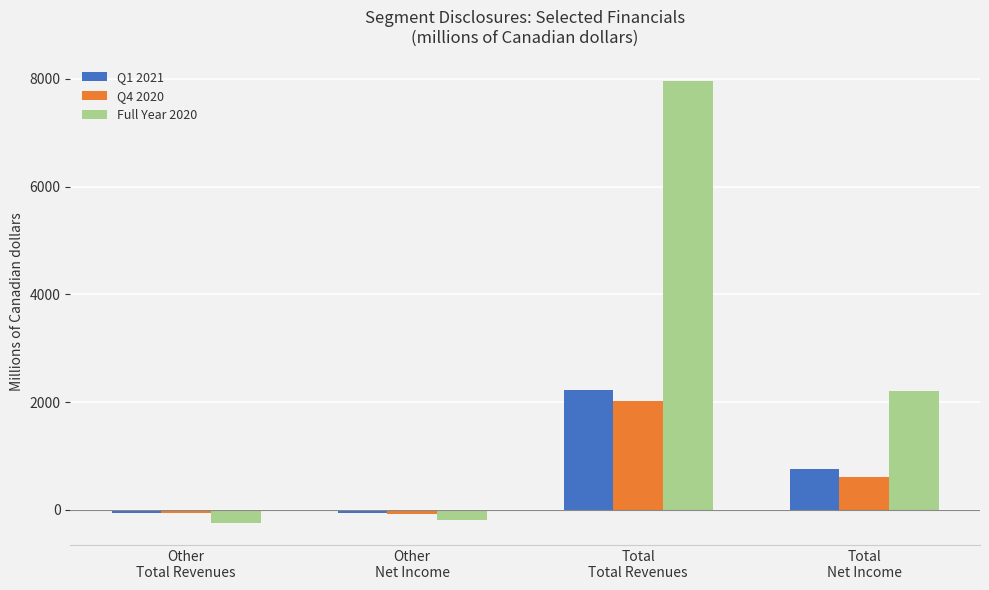

Is the value of Q4 2020 at Total
Net Income greater than the value of Q1 2021 at Total
Total Revenues?

No